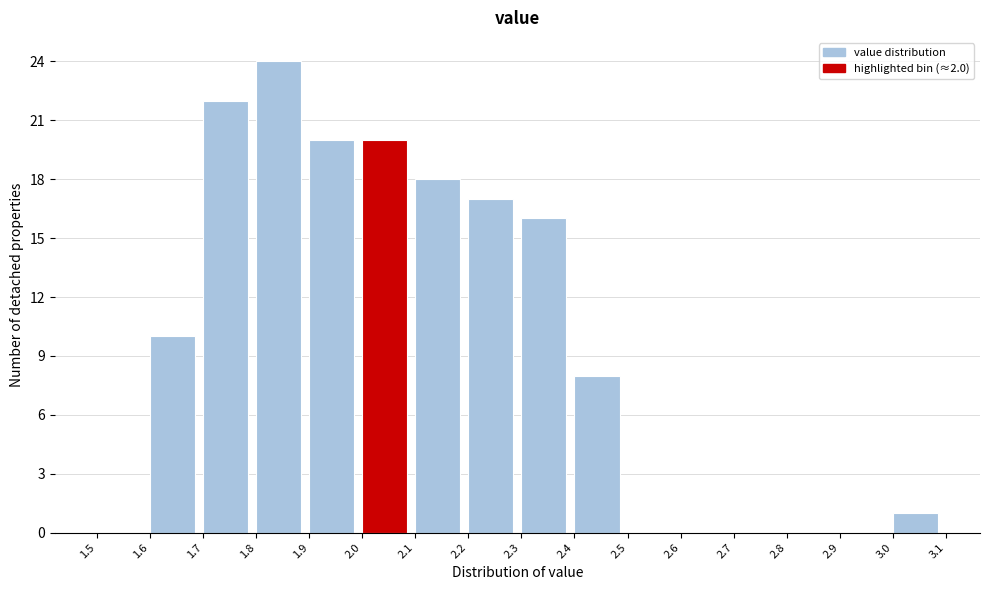

What is the height of the bar covering 2.4 to 2.5 on the x-axis? The values are not printed on the chart, so give them approximately, as read against the axis.

8